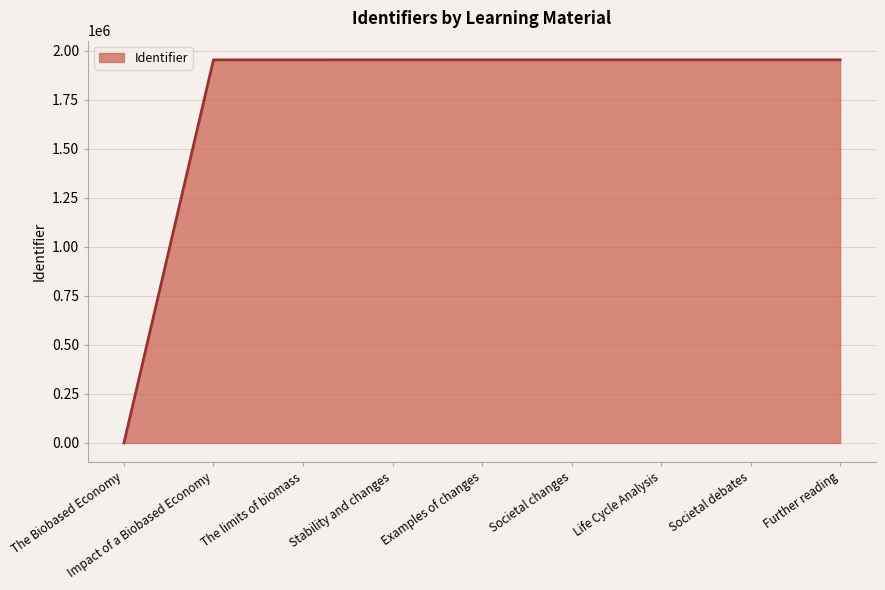

Does the chart have visible grid lines?

Yes